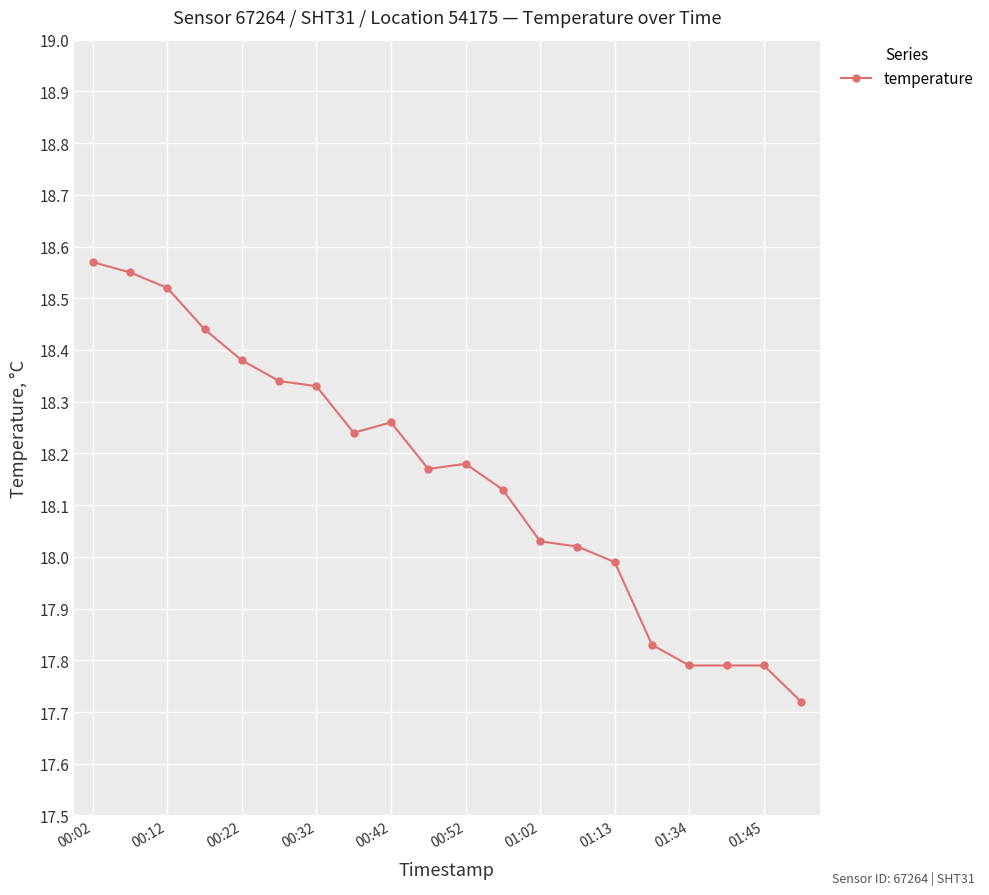

What is the difference between the second highest and second lowest values?

0.8